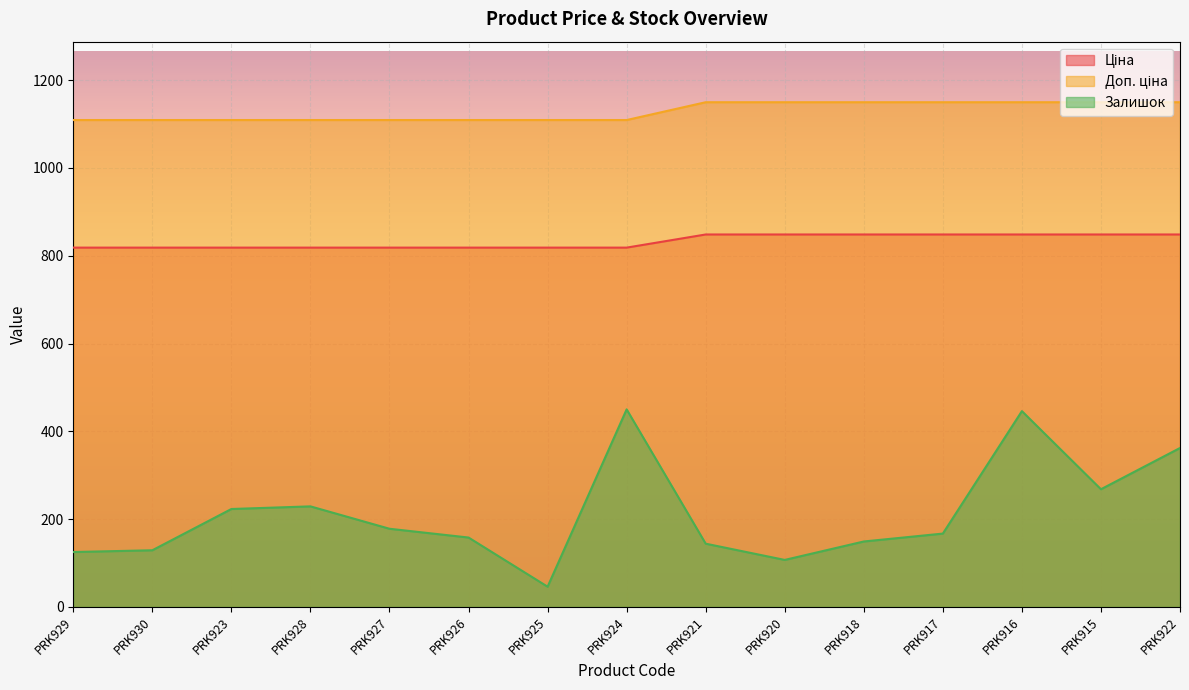

True or false: Ціна and Доп. ціна intersect in this chart.

False